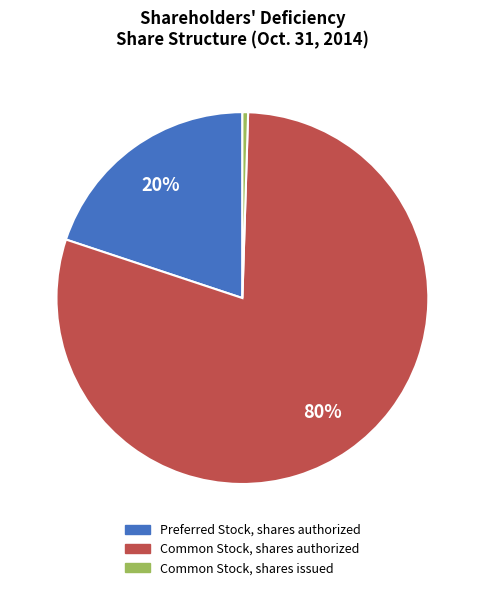

To the nearest percent, what is the combined percentage of Common Stock, shares issued and Common Stock, shares authorized?

80%